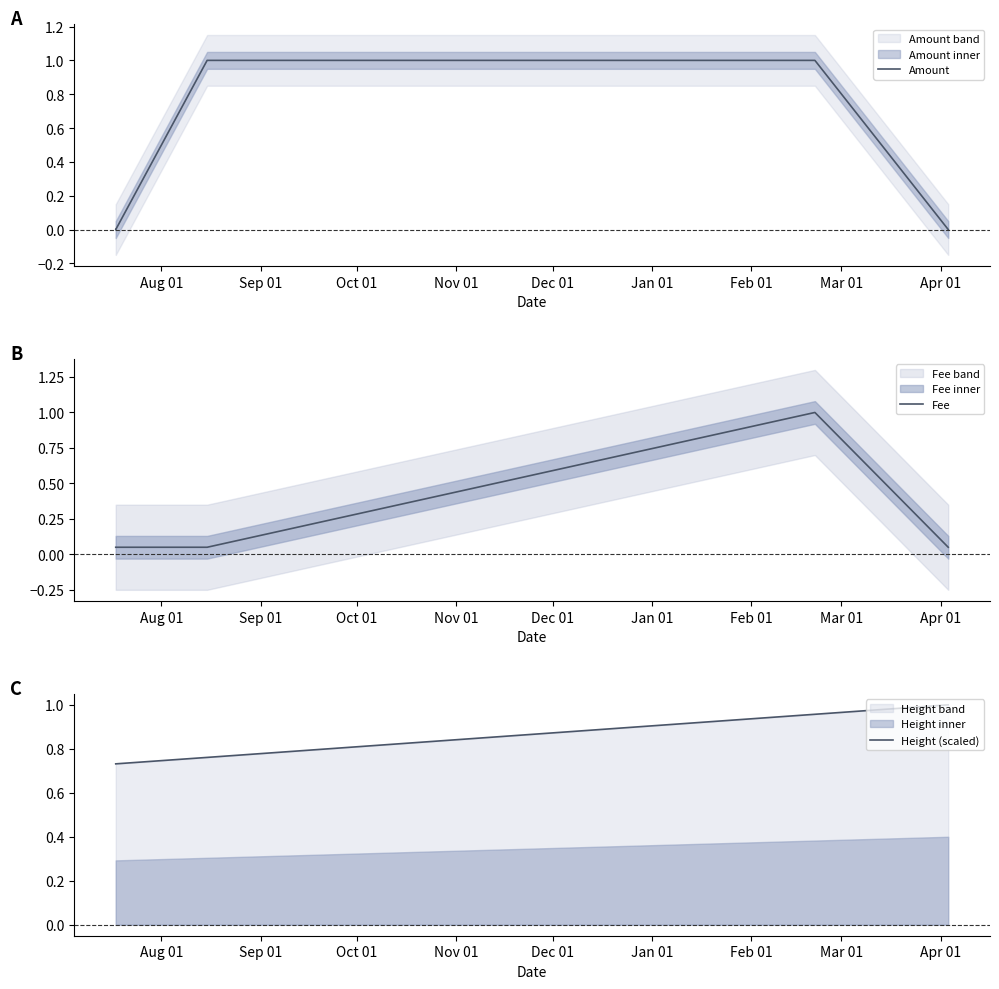

What is the maximum value shown in the chart?

1.0